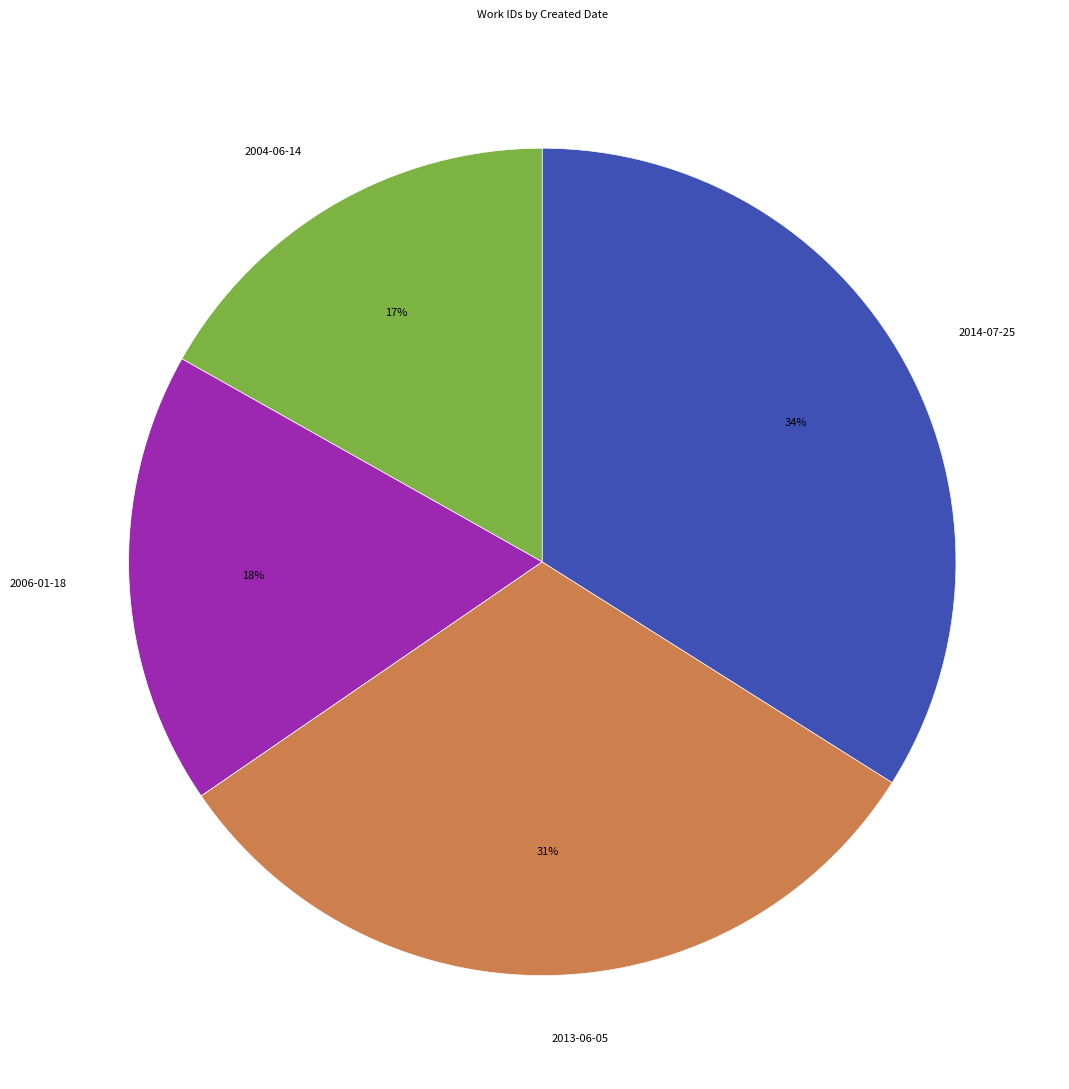

How many segments does this pie chart have?

4